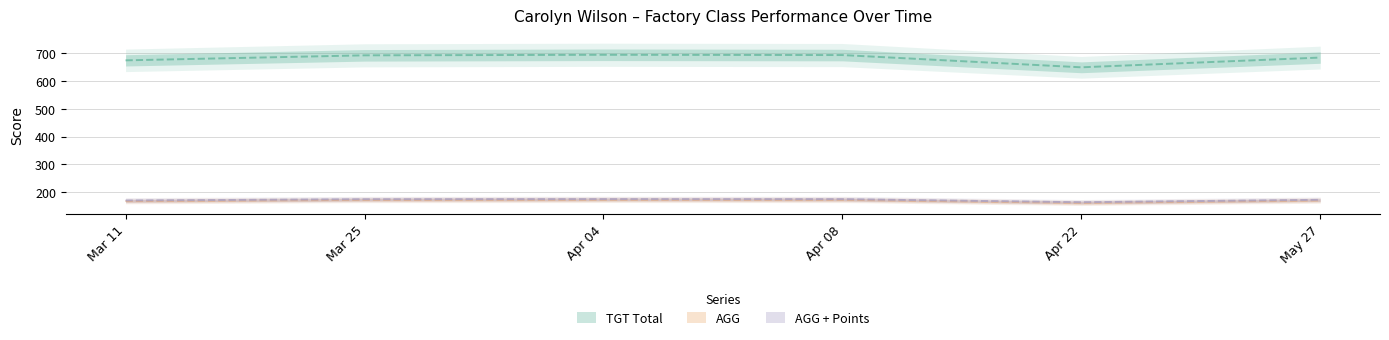

True or false: AGG and TGT Total intersect in this chart.

False